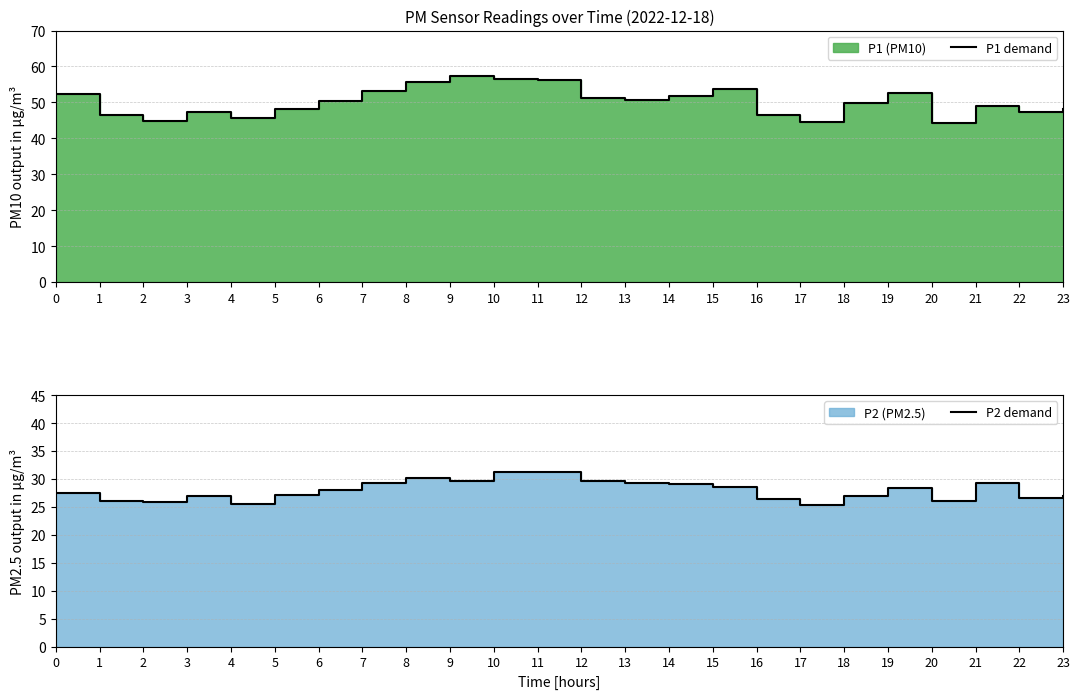

Rank the categories by P1 demand value from lowest to highest.

20, 17, 2, 4, 16, 1, 3, 22, 23, 5, 21, 18, 6, 13, 12, 14, 0, 19, 7, 15, 8, 11, 10, 9